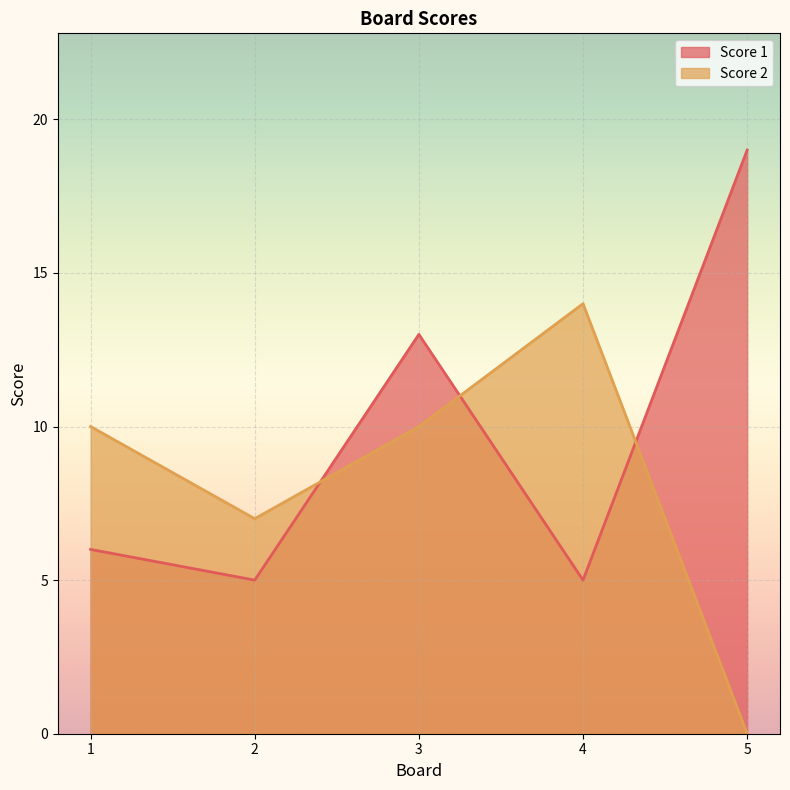

How many lines are shown in the chart?

2